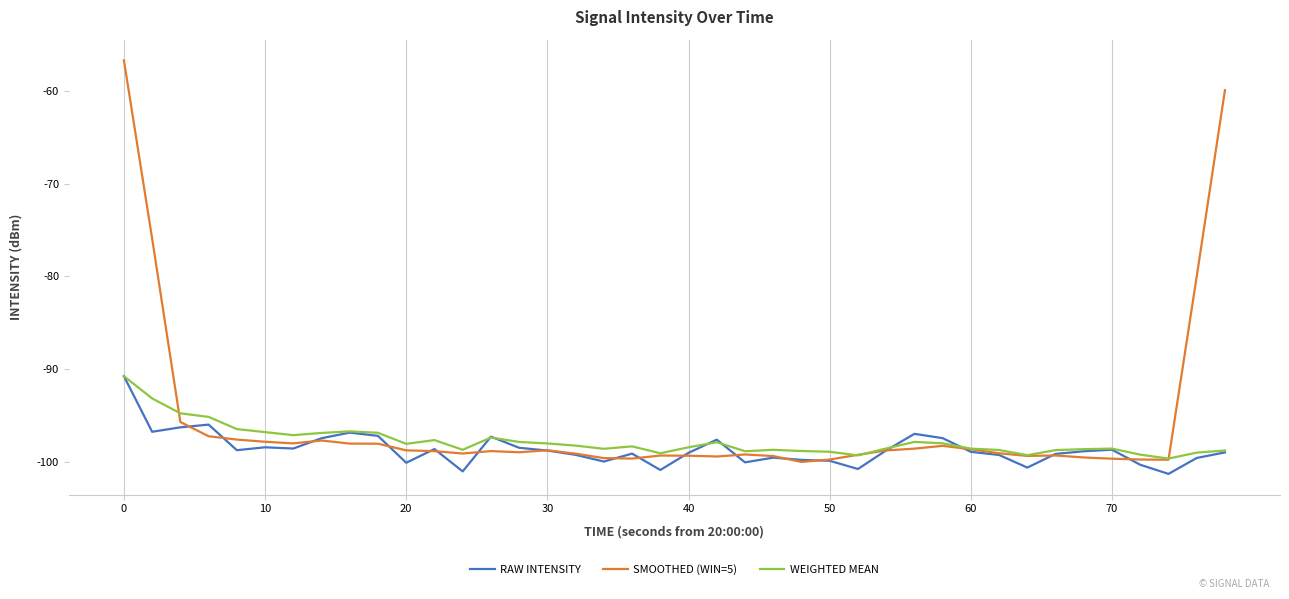

Count the number of categories in the chart.

40